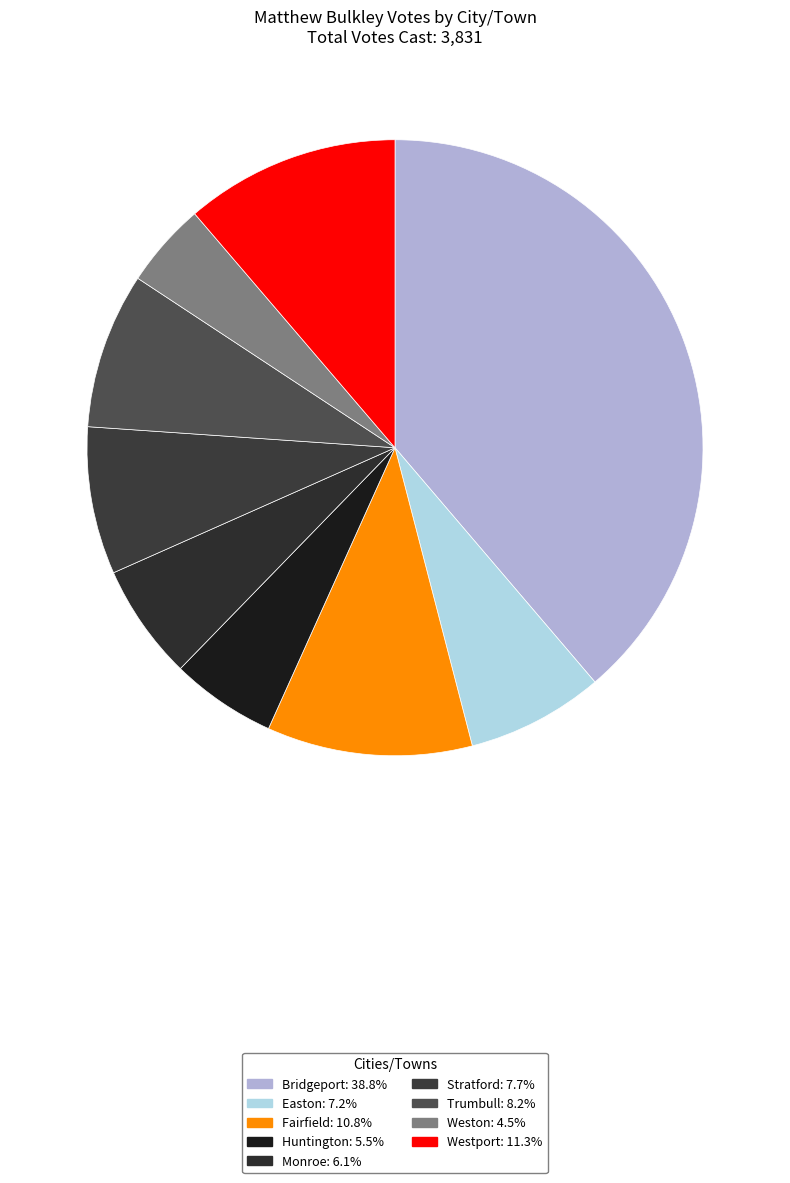

Rank the categories by value from lowest to highest.

Weston, Huntington, Monroe, Easton, Stratford, Trumbull, Fairfield, Westport, Bridgeport